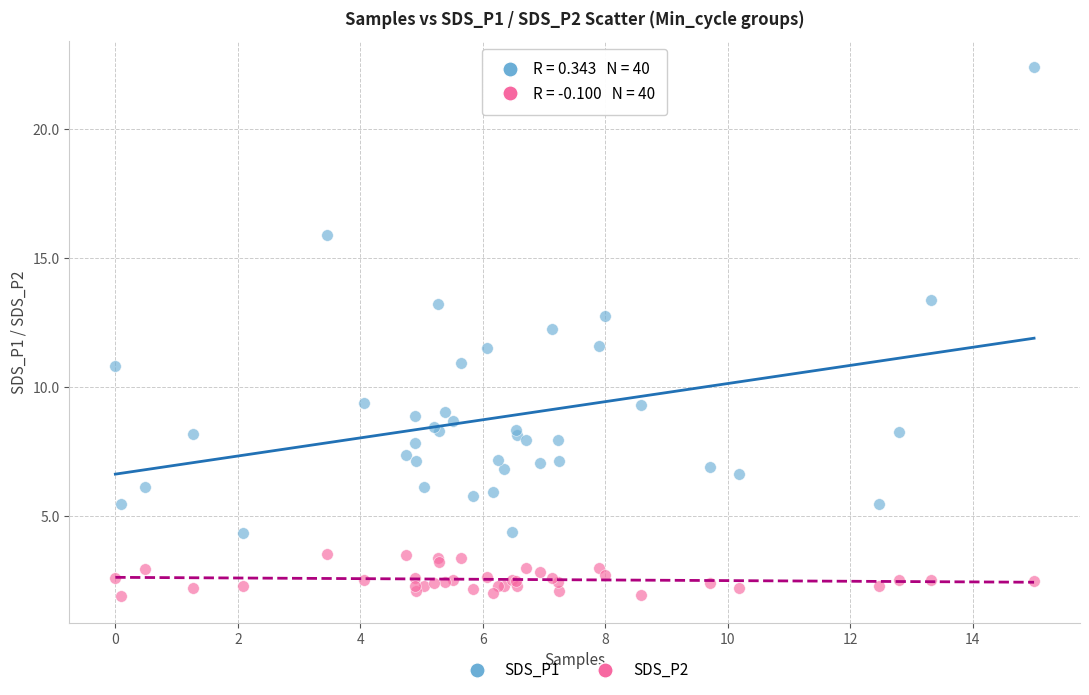

Which series reaches the minimum Y coordinate?

SDS_P2